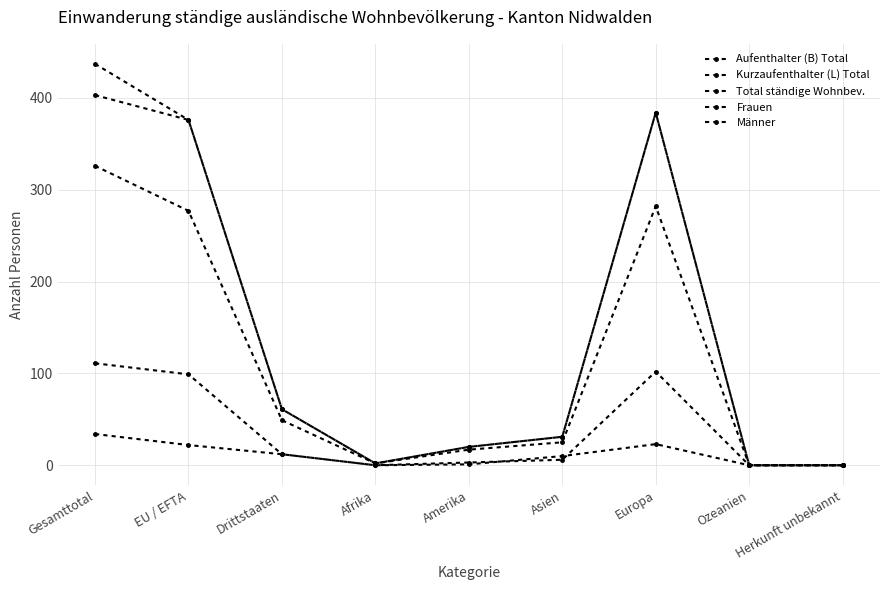

True or false: Aufenthalter (B) Total and Männer cross at least once.

False